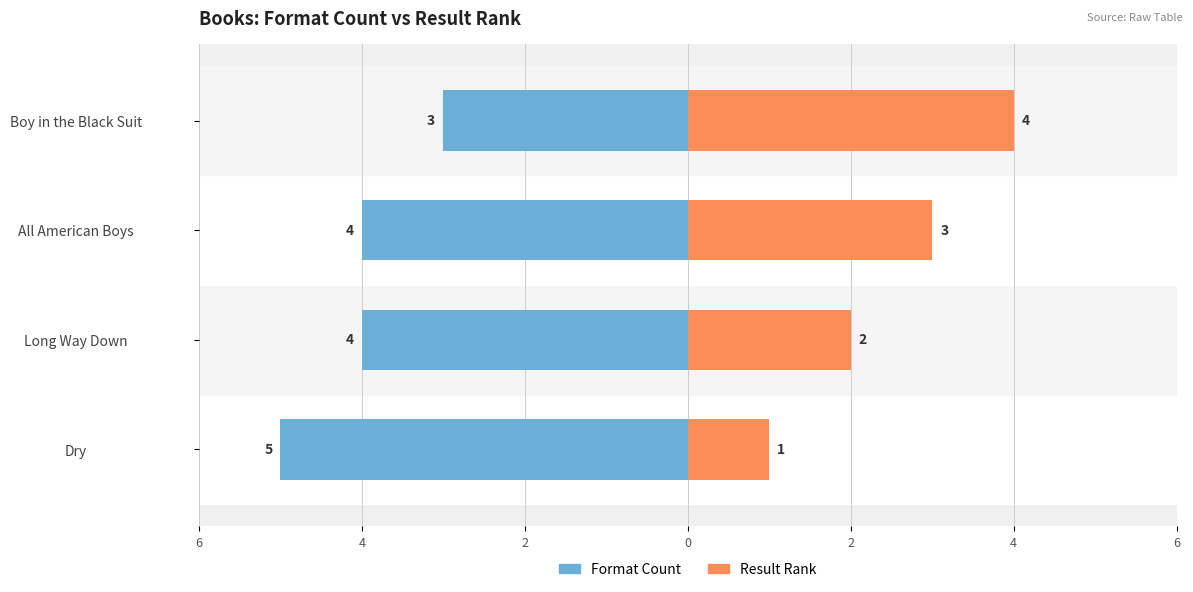

How many series are shown in this chart?

2